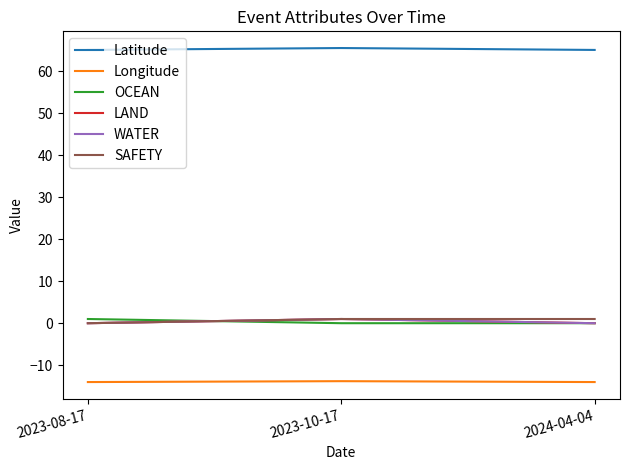

Does the chart display data point markers on the line(s)?

No